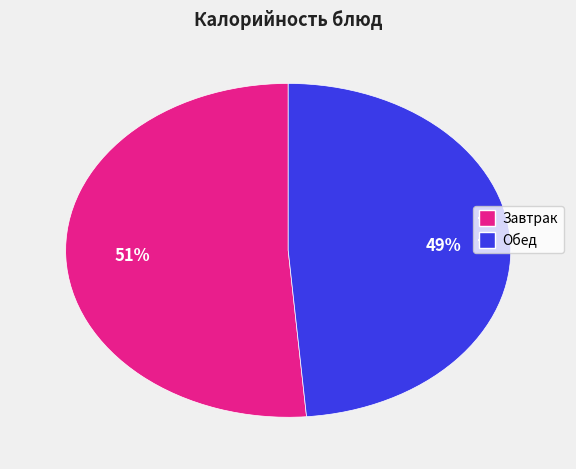

How many segments does this pie chart have?

2